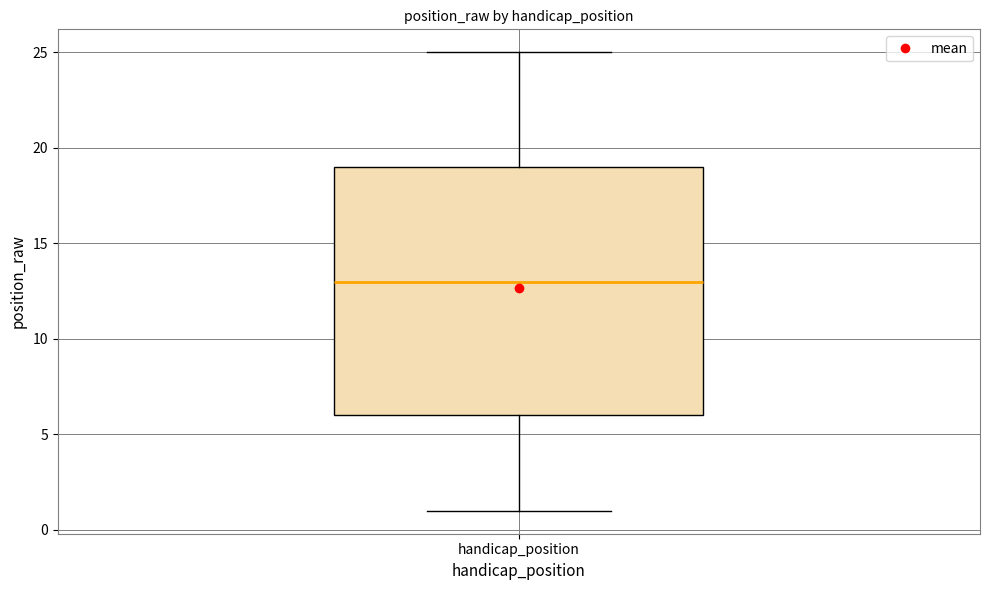

Read this box plot against the y-axis: the position of the median line, the range covered by the box, and the ends of both whiskers. The values are not printed on the chart, so give them approximately, as read against the axis.

median 13, box 6 to 19, whiskers 1 to 25